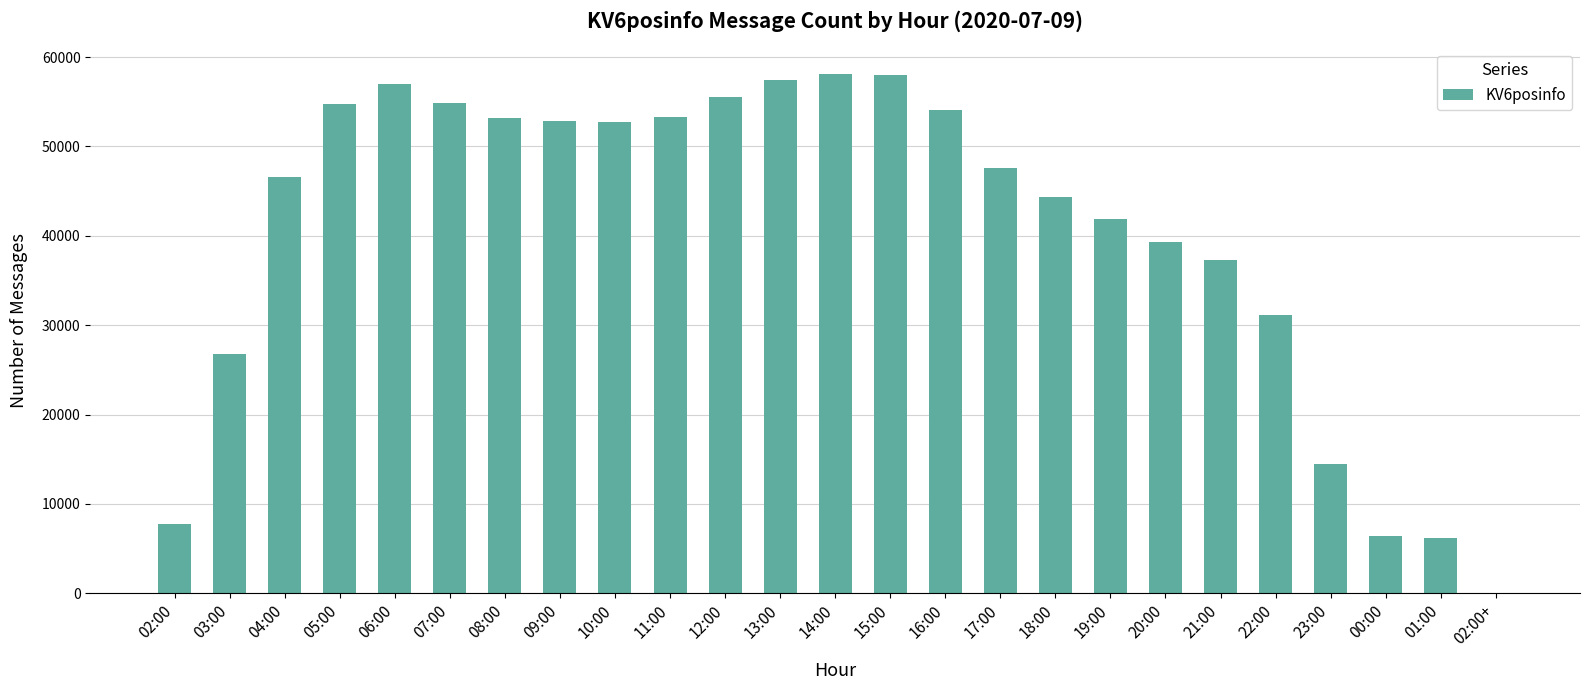

How many data points does each series have?

25